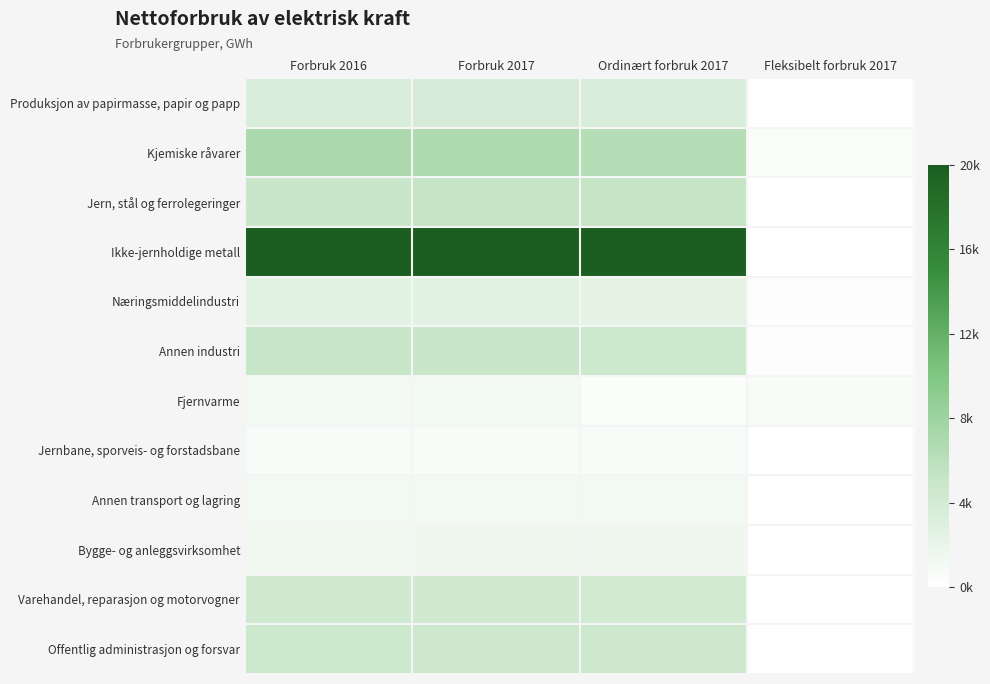

At Ordinært forbruk 2017, list the series in order from smallest to largest.

Fjernvarme, Jernbane, sporveis- og forstadsbane, Annen transport og lagring, Bygge- og anleggsvirksomhet, Næringsmiddelindustri, Produksjon av papirmasse, papir og papp, Varehandel, reparasjon og motorvogner, Offentlig administrasjon og forsvar, Annen industri, Jern, stål og ferrolegeringer, Kjemiske råvarer, Ikke-jernholdige metall